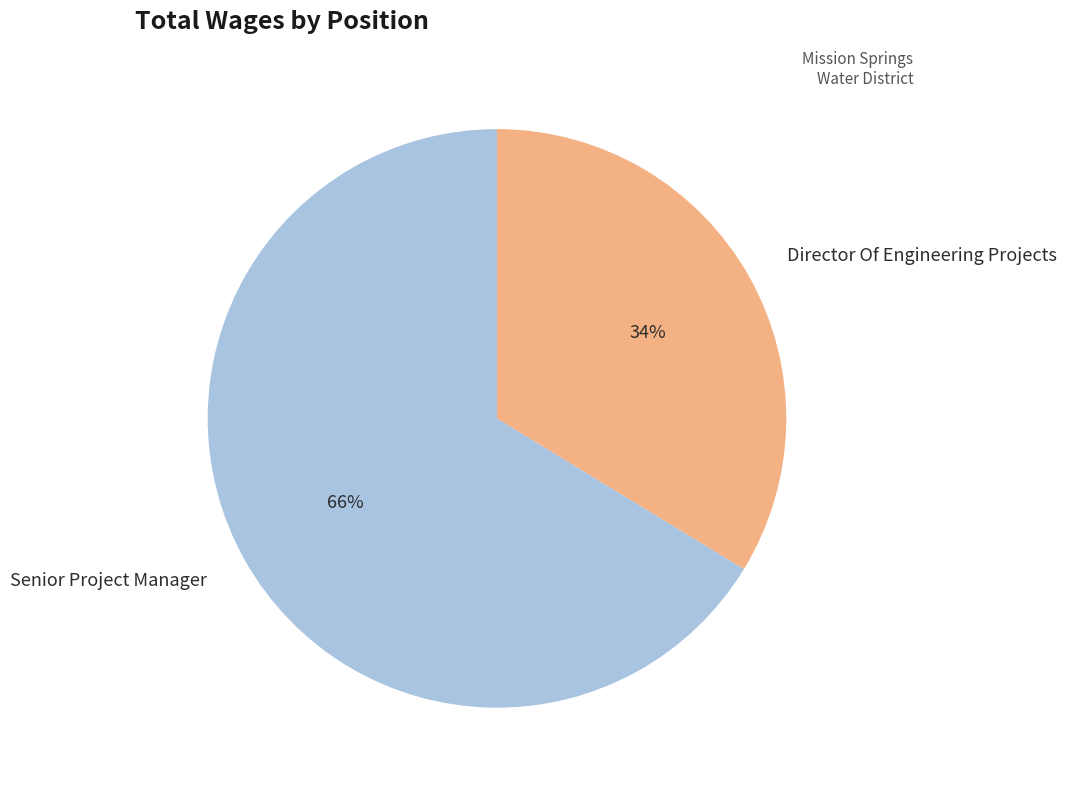

What percentage is the Director Of Engineering Projects slice, to the nearest percent?

34%